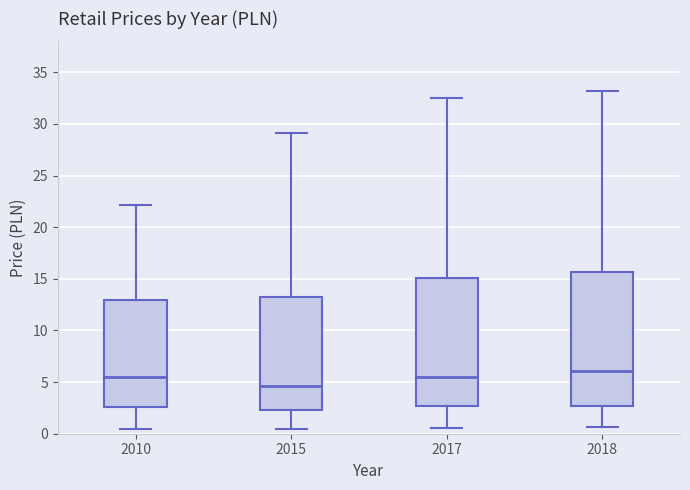

Which box has the lowest median line?

2015